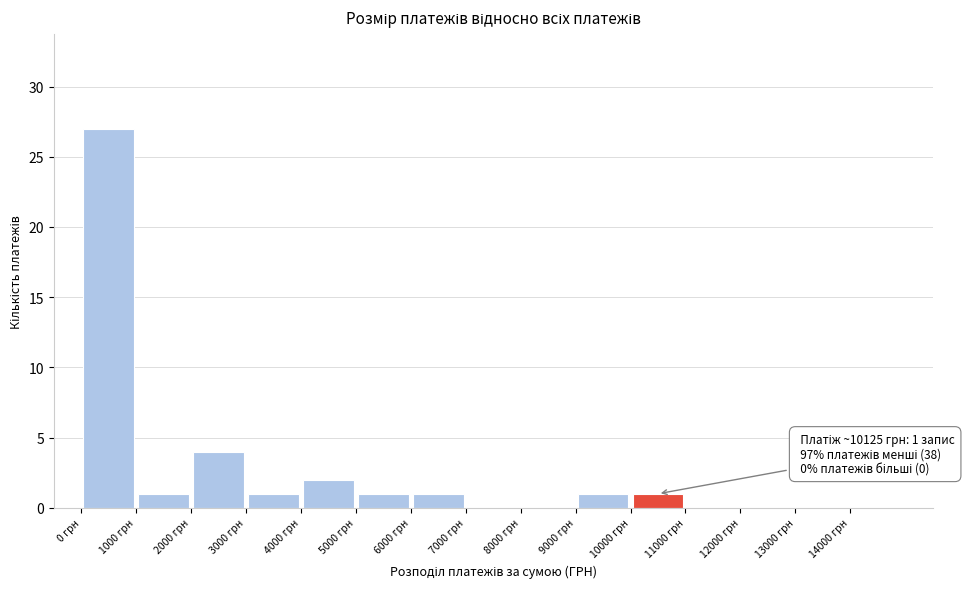

Which range on the x-axis has the tallest bar?

0 to 1000